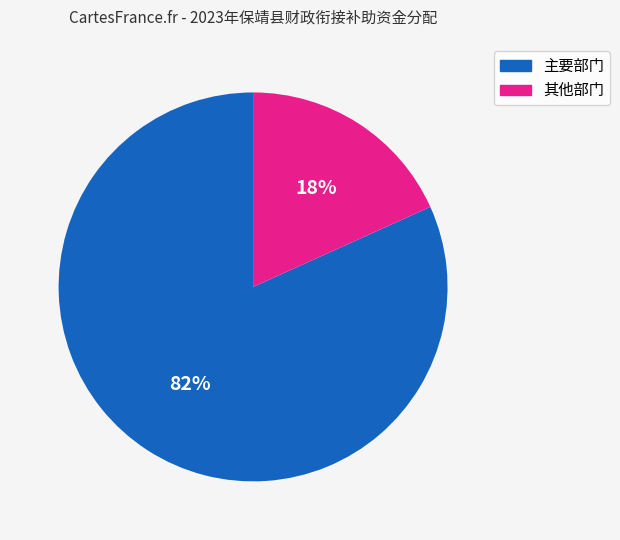

Is there a majority slice in this chart?

Yes